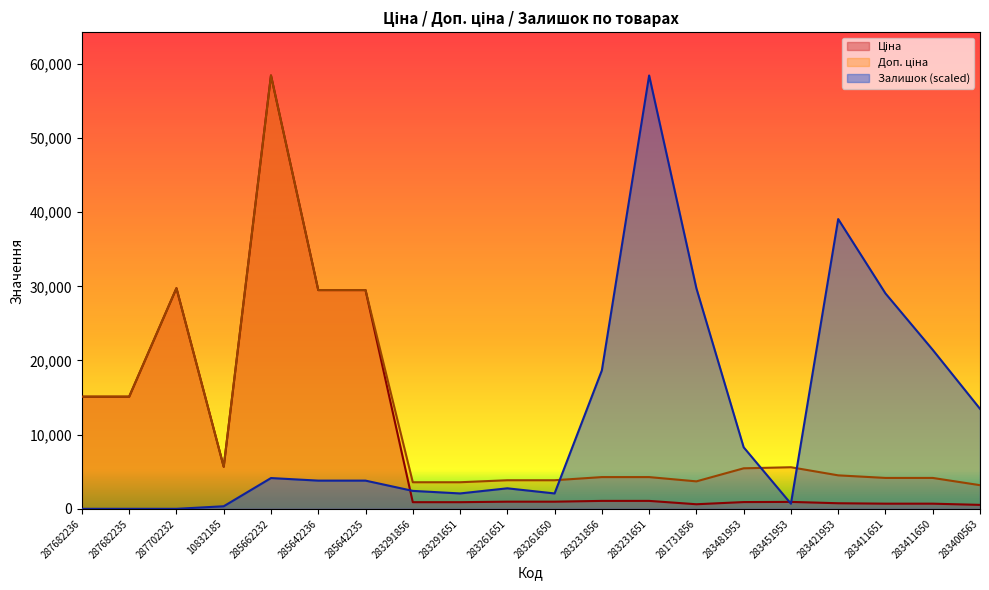

Reading left to right, list all the values displayed in this chart.

Ціна: 287682236=15120.0	287682235=15120.0	287702232=29747.2	10832185=5673.8	285662232=58426.5	285642236=29491.5	285642235=29491.5	283291856=895.9	283291651=895.9	283261651=963.5	283261650=963.5	283231856=1069.8	283231651=1069.8	281731856=617.0	283481953=910.4	283451953=934.5	283421953=752.2	283411651=694.3	283411650=694.3	283400563=531.3
Доп. ціна: 287682236=15120.0	287682235=15120.0	287702232=29747.2	10832185=5673.8	285662232=58426.5	285642236=29491.5	285642235=29491.5	283291856=3583.6	283291651=3583.6	283261651=3854.0	283261650=3854.0	283231856=4279.1	283231651=4279.1	281731856=3701.9	283481953=5462.3	283451953=5607.2	283421953=4513.3	283411651=4165.6	283411650=4165.6	283400563=3187.6
Залишок: 287682236=0.0	287682235=0.0	287702232=0.0	10832185=345.7	285662232=4148.6	285642236=3802.9	285642235=3802.9	283291856=2420.0	283291651=2074.3	283261651=2765.8	283261650=2074.3	283231856=18668.8	283231651=58426.5	281731856=29731.8	283481953=8297.3	283451953=691.4	283421953=39066.3	283411651=29040.4	283411650=21434.6	283400563=13483.0